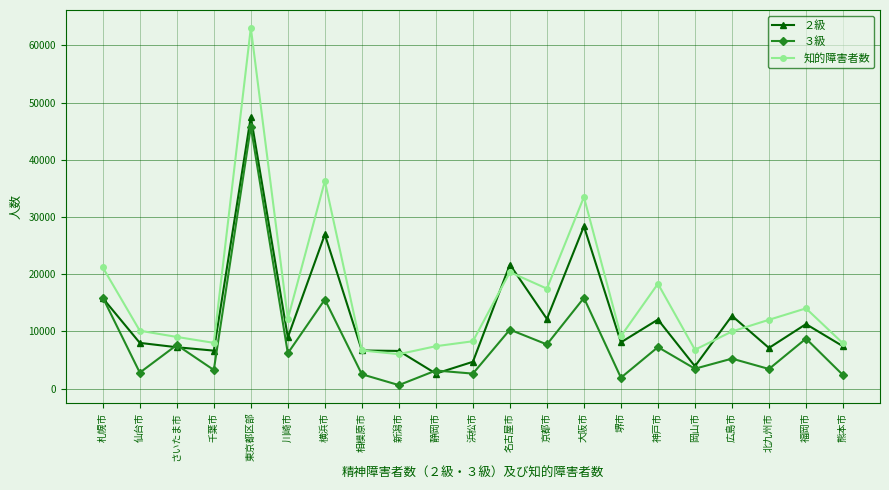

True or false: ３級 and 知的障害者数 intersect in this chart.

False